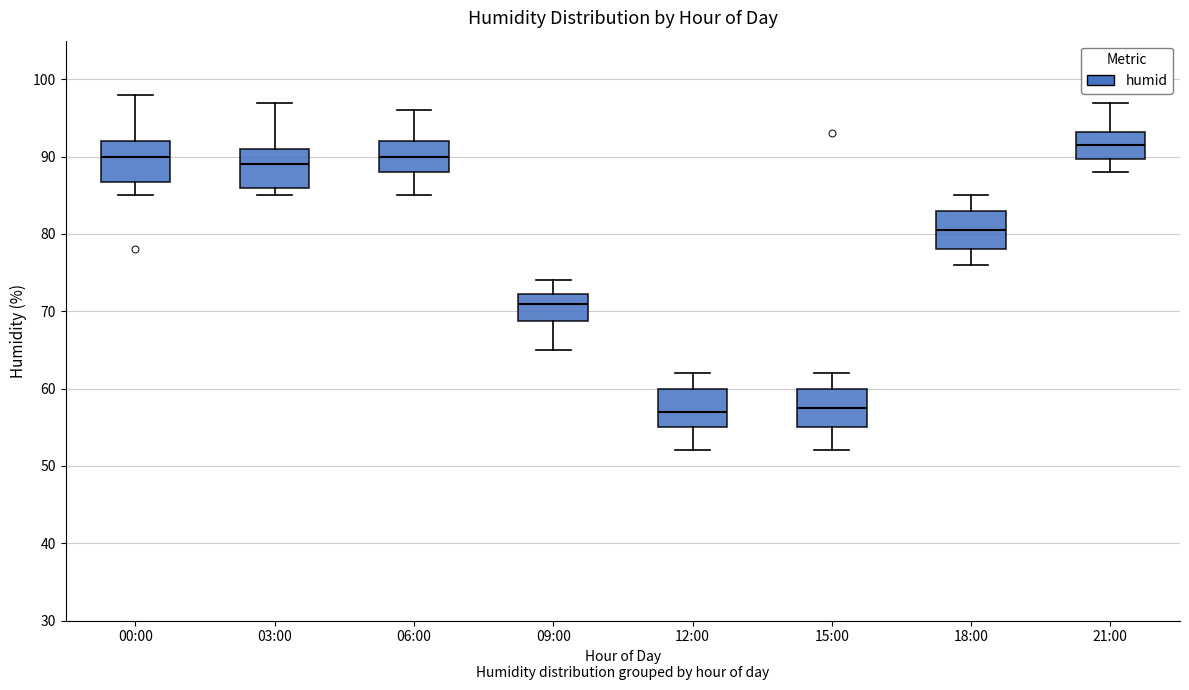

Reading left to right, transcribe this box plot: for each box, give where its median line is, the range the box spans, and where its two whiskers end, as read against the y-axis. The values are not printed on the chart, so give them approximately, as read against the axis.

00:00: median 90, box 87 to 92, whiskers 85 to 98
03:00: median 89, box 86 to 91, whiskers 85 to 97
06:00: median 90, box 88 to 92, whiskers 85 to 96
09:00: median 71, box 69 to 72, whiskers 65 to 74
12:00: median 57, box 55 to 60, whiskers 52 to 62
15:00: median 58, box 55 to 60, whiskers 52 to 62
18:00: median 81, box 78 to 83, whiskers 76 to 85
21:00: median 92, box 90 to 93, whiskers 88 to 97